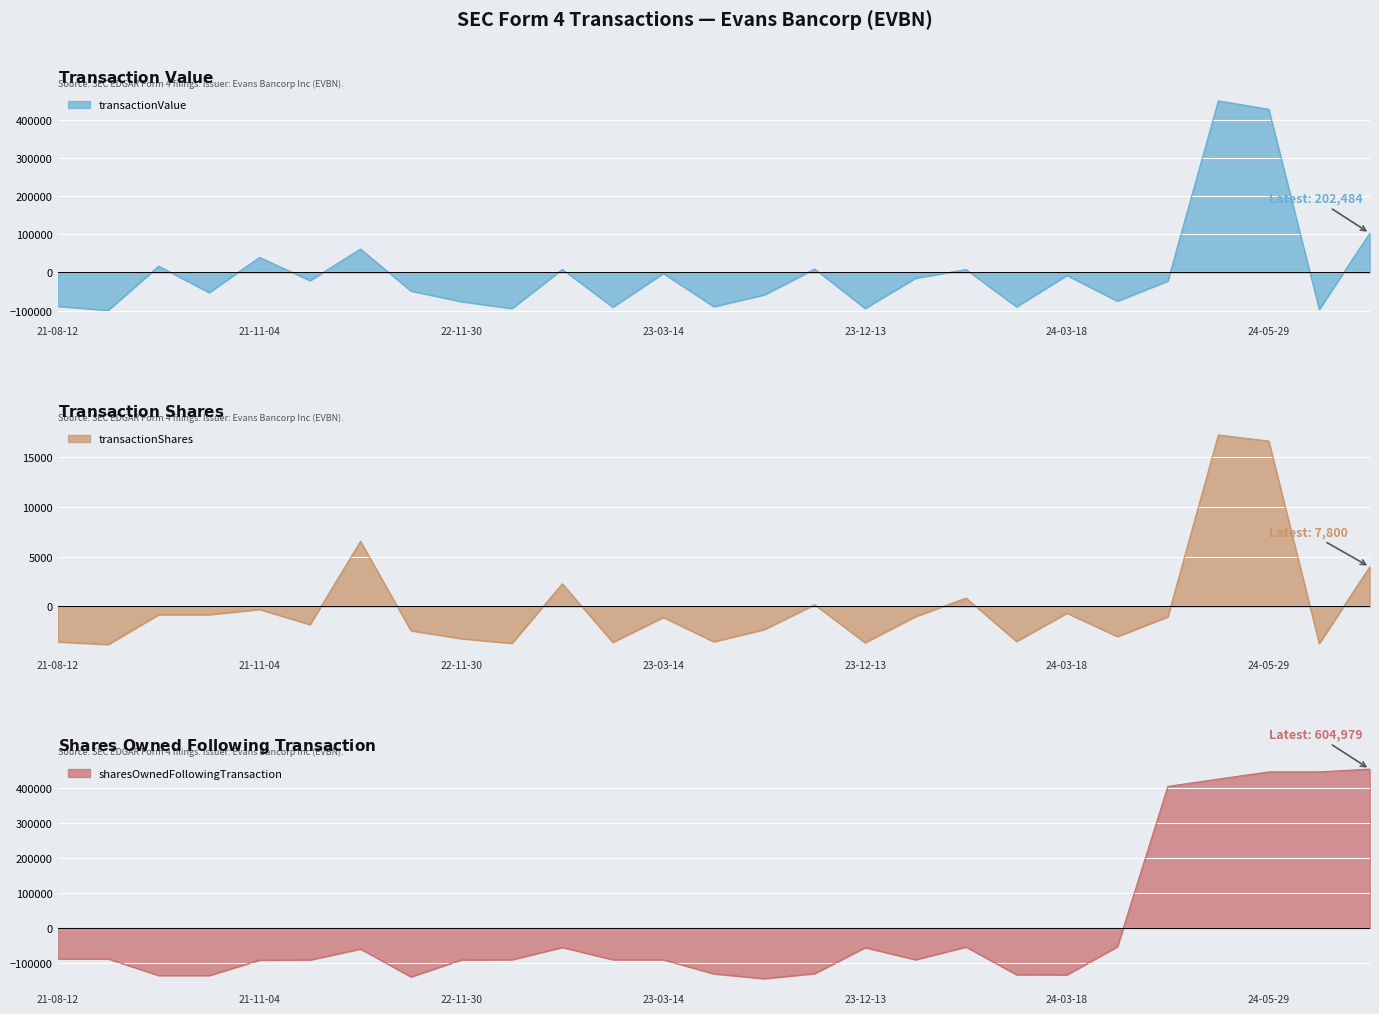

True or false: transactionValue has a value of -20431.5 at 2023-12-14.

False